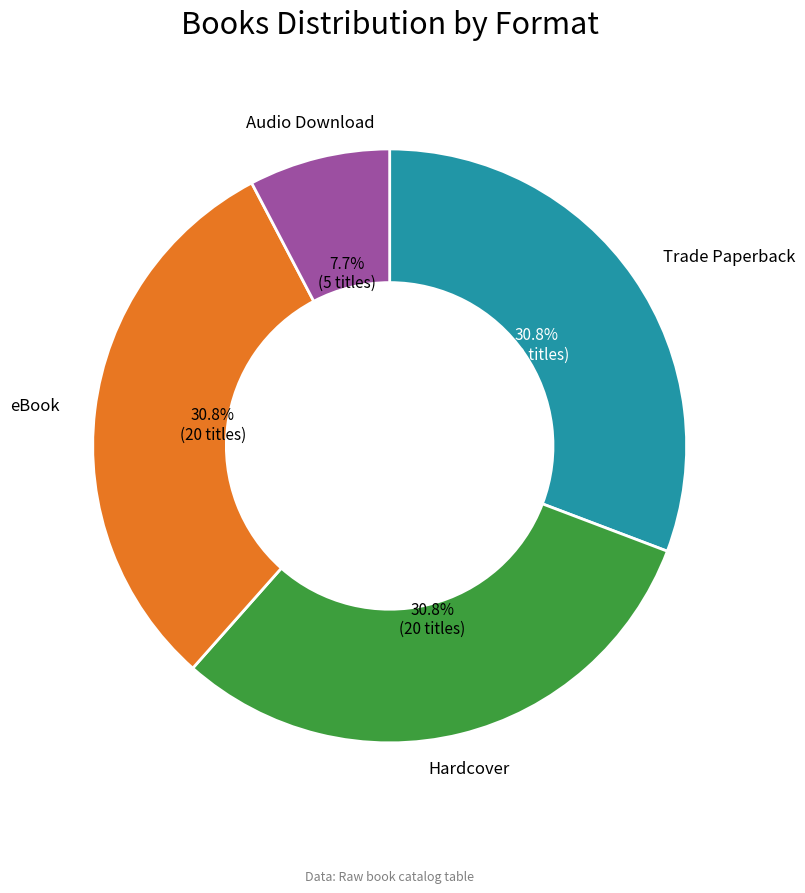

Does any single category account for the majority?

No